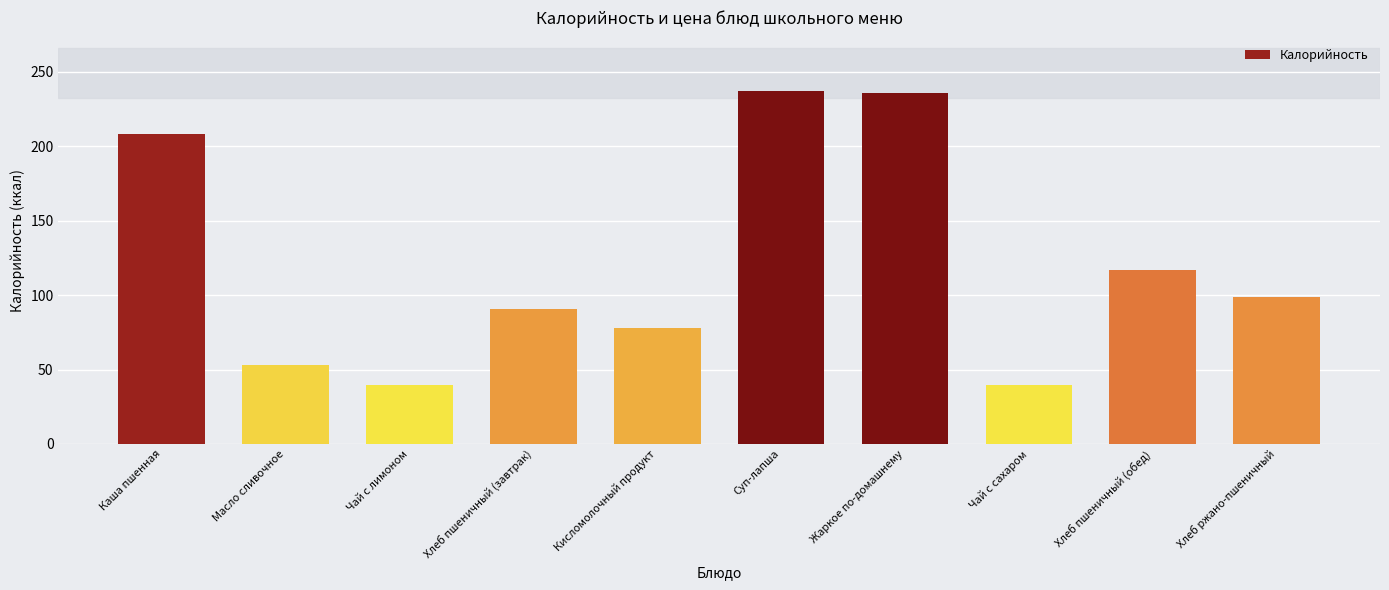

Are the bars horizontal?

No